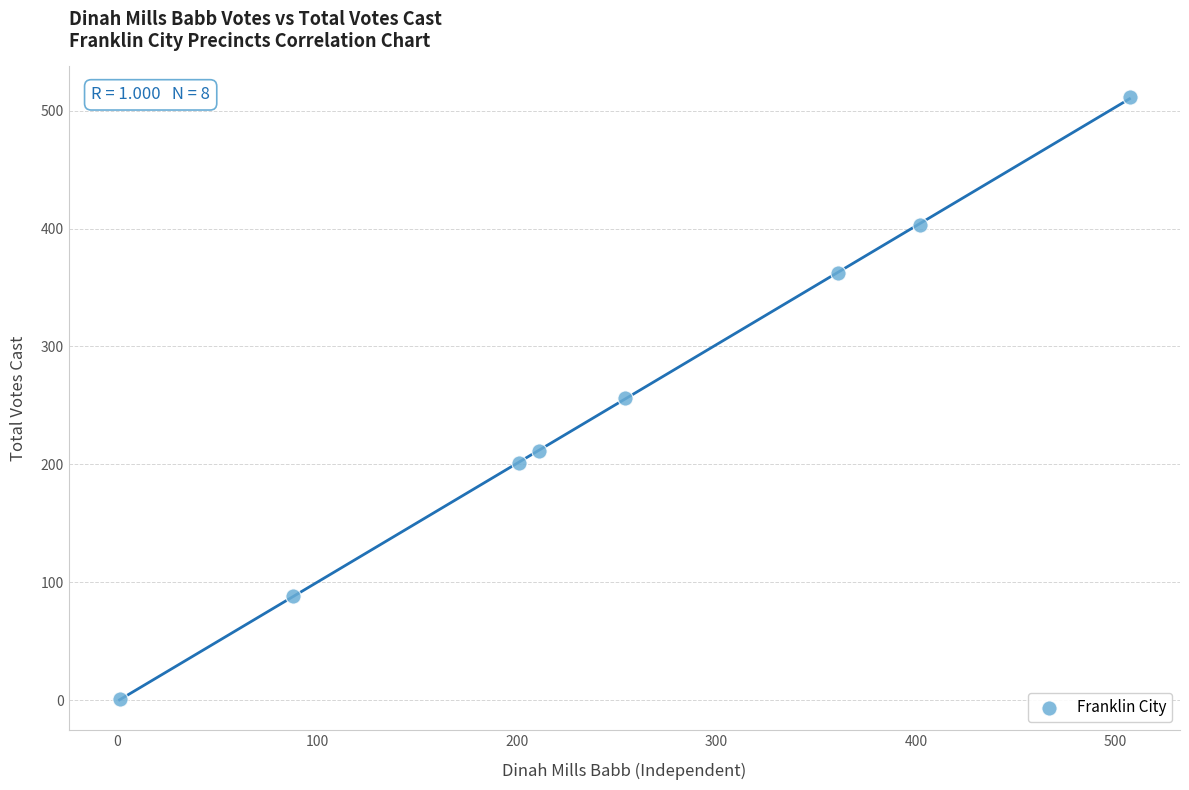

What is the range of X values (max minus min)?

506